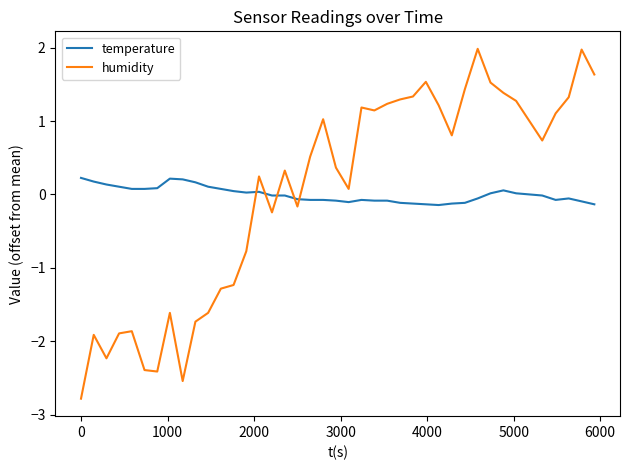

Which series has the widest spread of values?

humidity